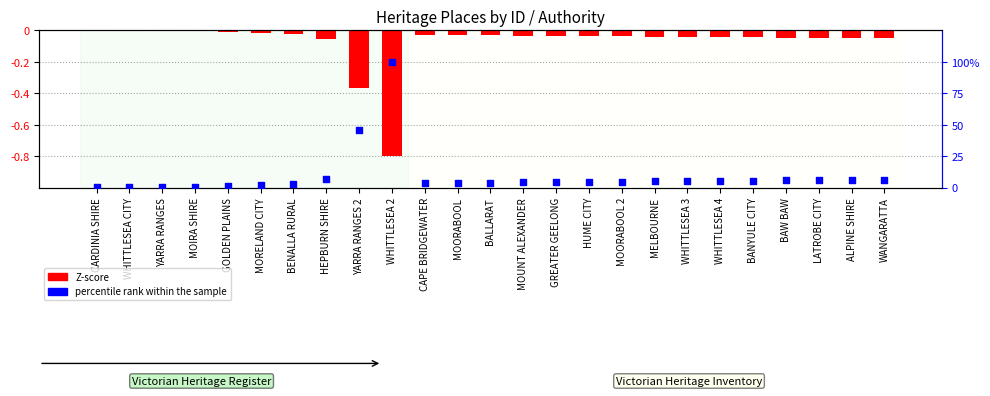

Which series has the largest total across all categories?

percentile rank within the sample